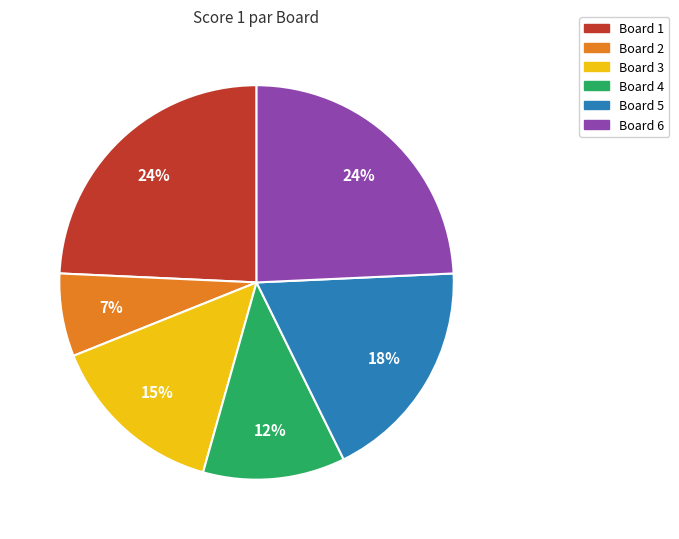

To the nearest percent, what is the difference between the largest and smallest slice percentages?

17%